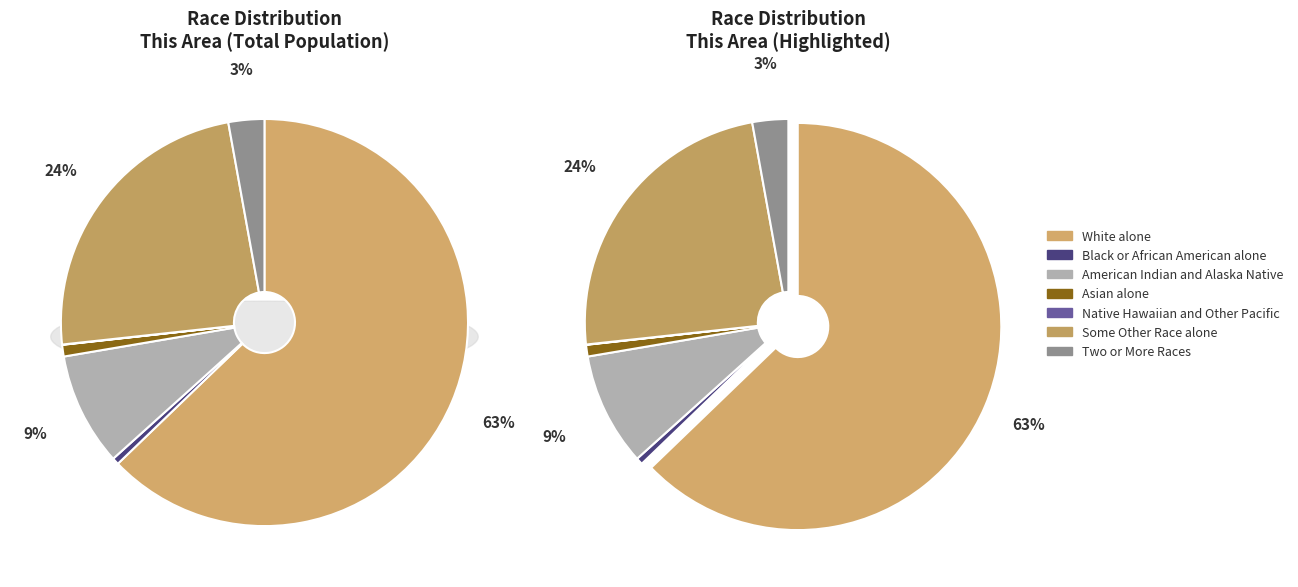

Is Some Other Race alone the majority of the pie?

No